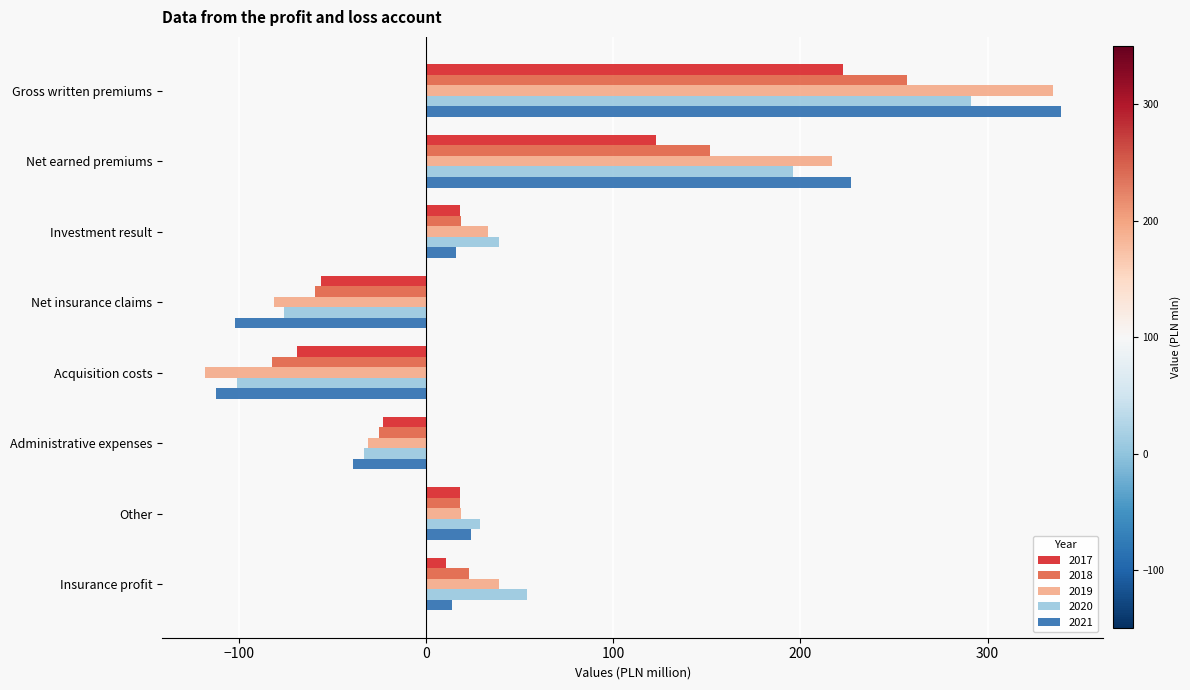

Rank the series at Acquisition costs from highest to lowest value.

2017, 2018, 2020, 2021, 2019